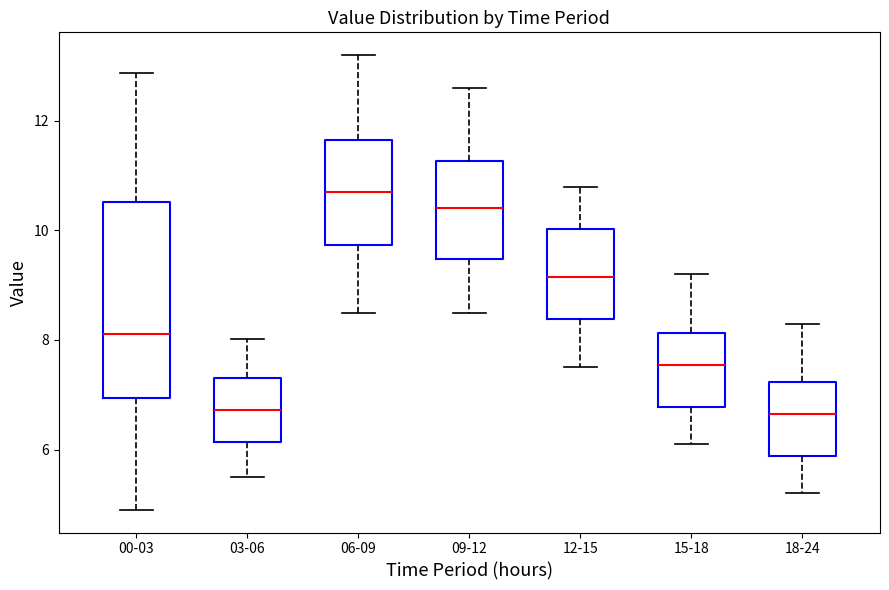

Reading left to right, read every box against the y-axis: the position of its median line, the range the box covers, and the ends of its whiskers. The values are not printed on the chart, so give them approximately, as read against the axis.

00-03: median 8.2, box 7.0 to 10.6, whiskers 5.0 to 12.8
03-06: median 6.8, box 6.2 to 7.4, whiskers 5.6 to 8.0
06-09: median 10.8, box 9.8 to 11.6, whiskers 8.6 to 13.2
09-12: median 10.4, box 9.4 to 11.2, whiskers 8.6 to 12.6
12-15: median 9.2, box 8.4 to 10.0, whiskers 7.6 to 10.8
15-18: median 7.6, box 6.8 to 8.2, whiskers 6.2 to 9.2
18-24: median 6.6, box 5.8 to 7.2, whiskers 5.2 to 8.4